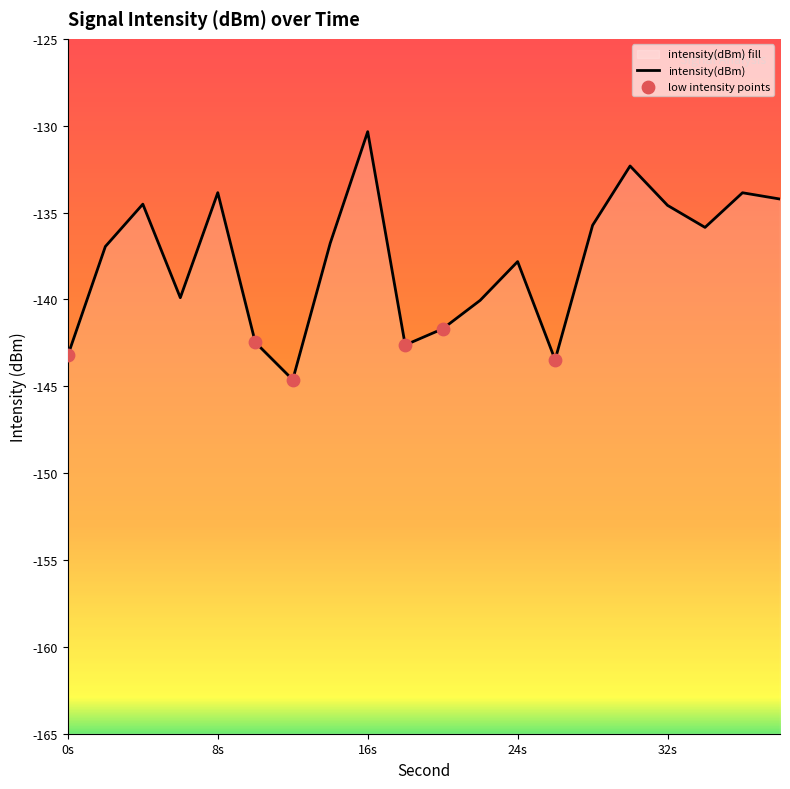

Which has a higher value, 4 or 18?

4